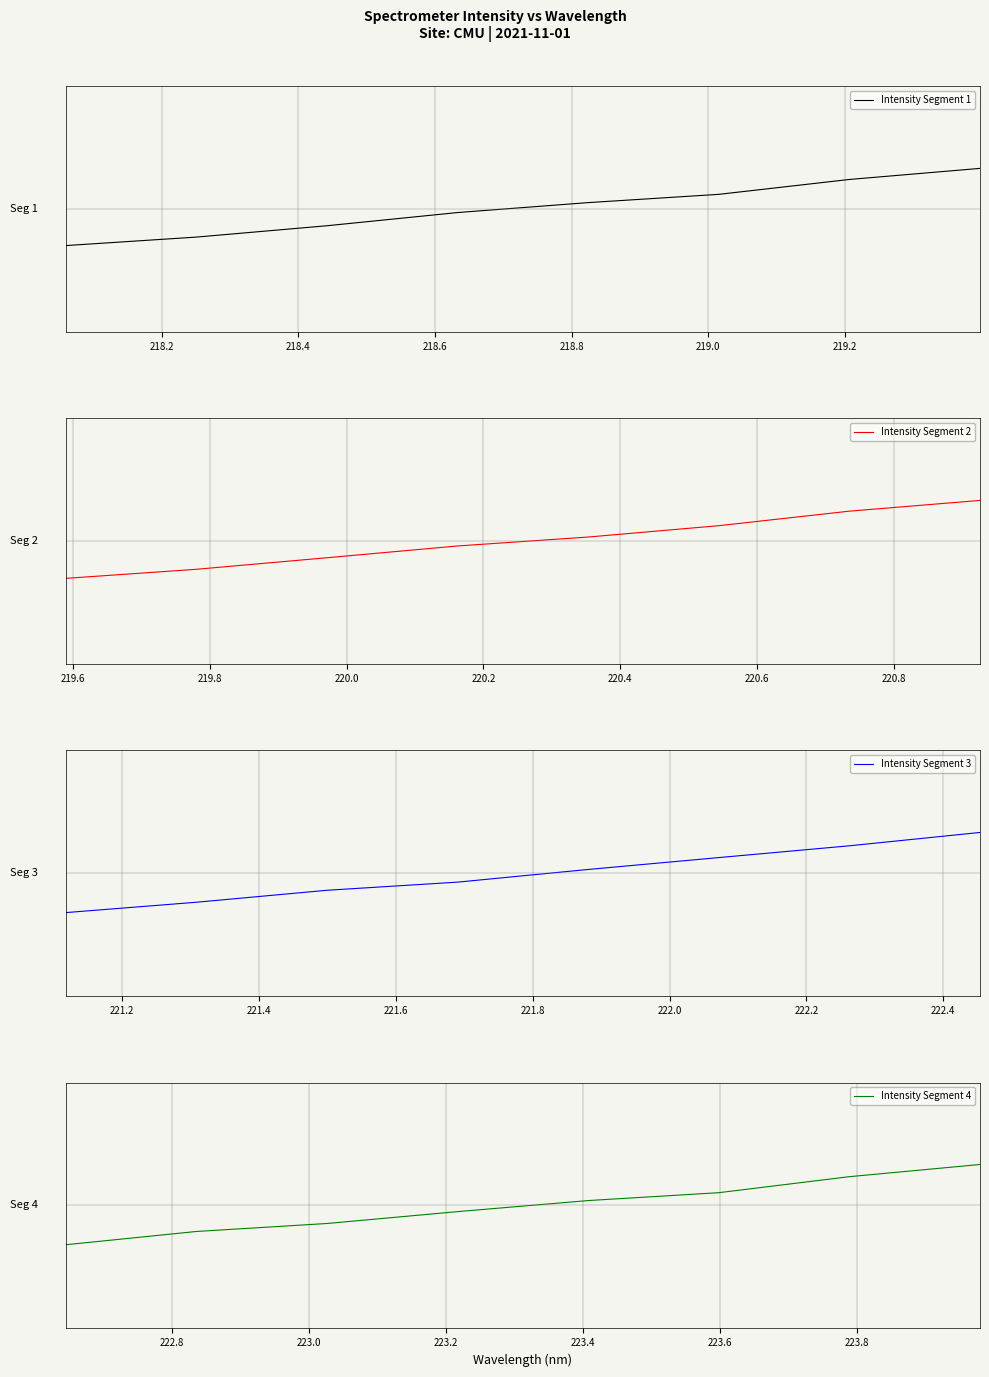

How many data points does each series have?

8